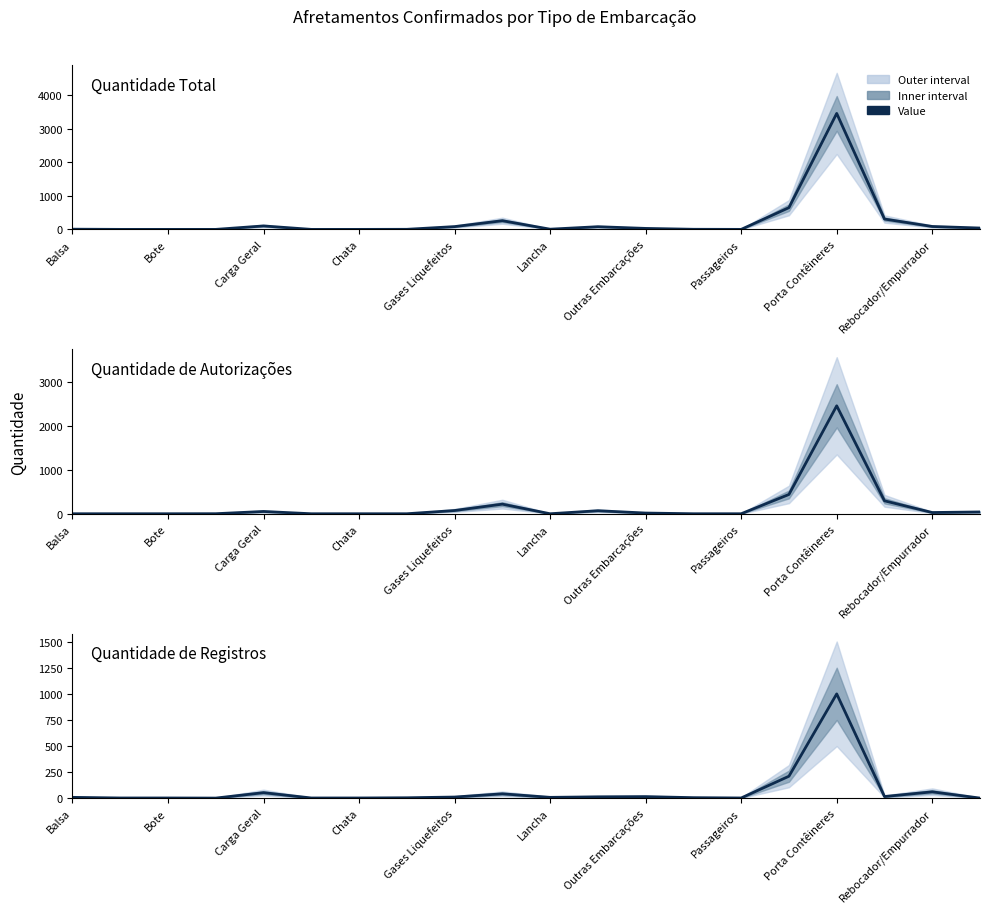

Where is the first local minimum for Quantidade Total?

Lancha